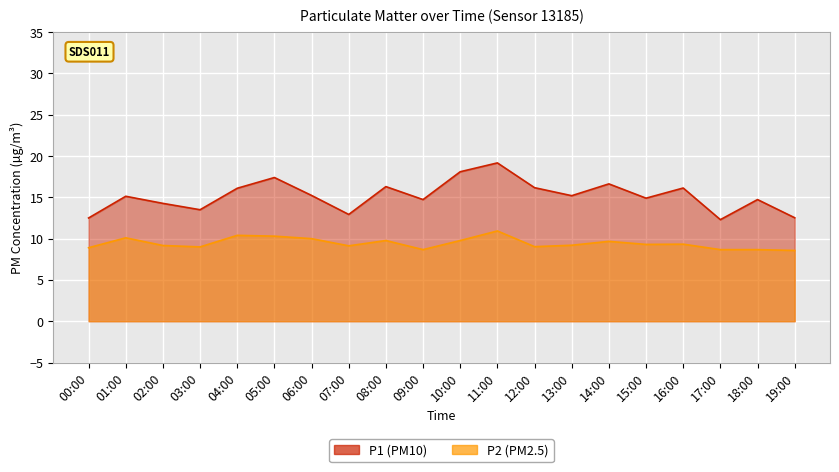

Rank the series at 18:00 from lowest to highest value.

P2, P1